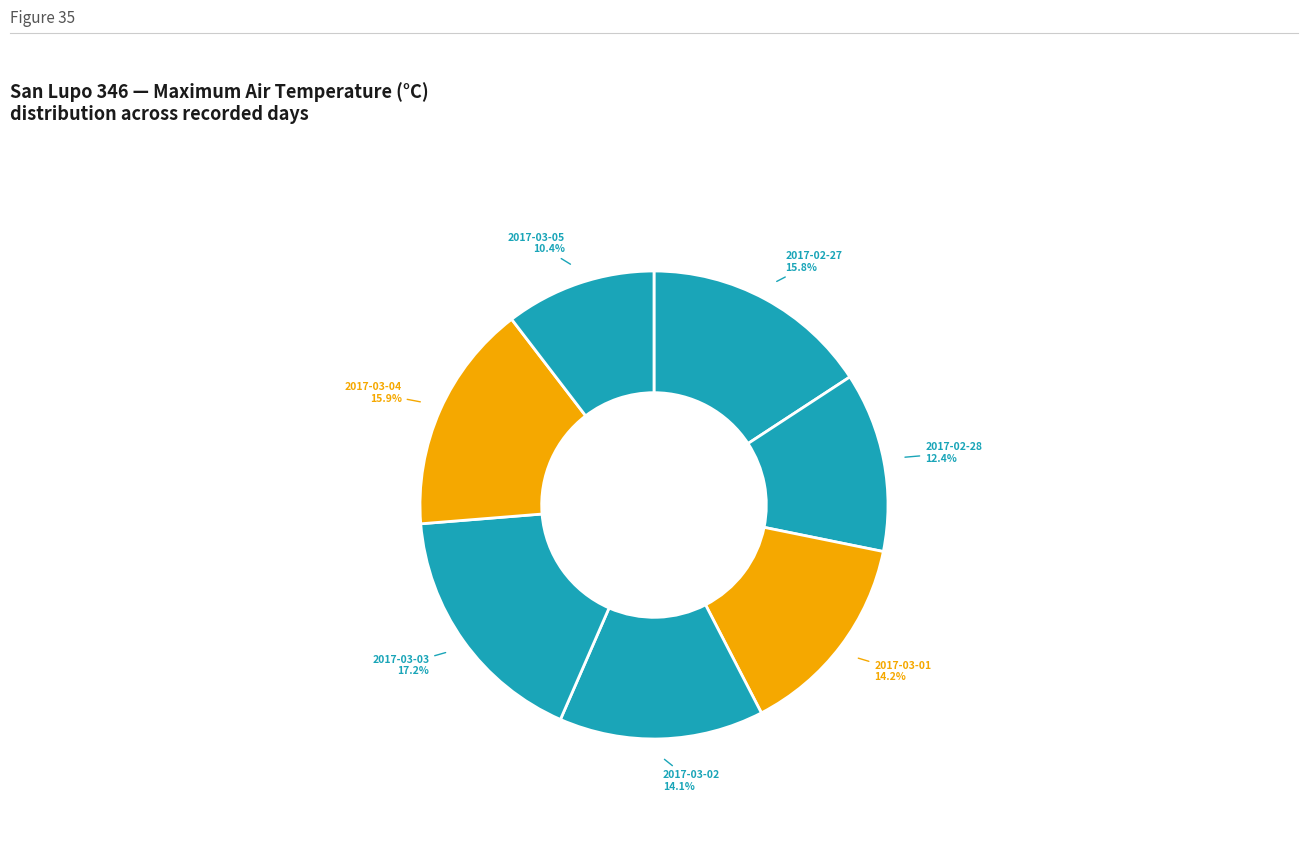

Count the number of slices in the pie.

7